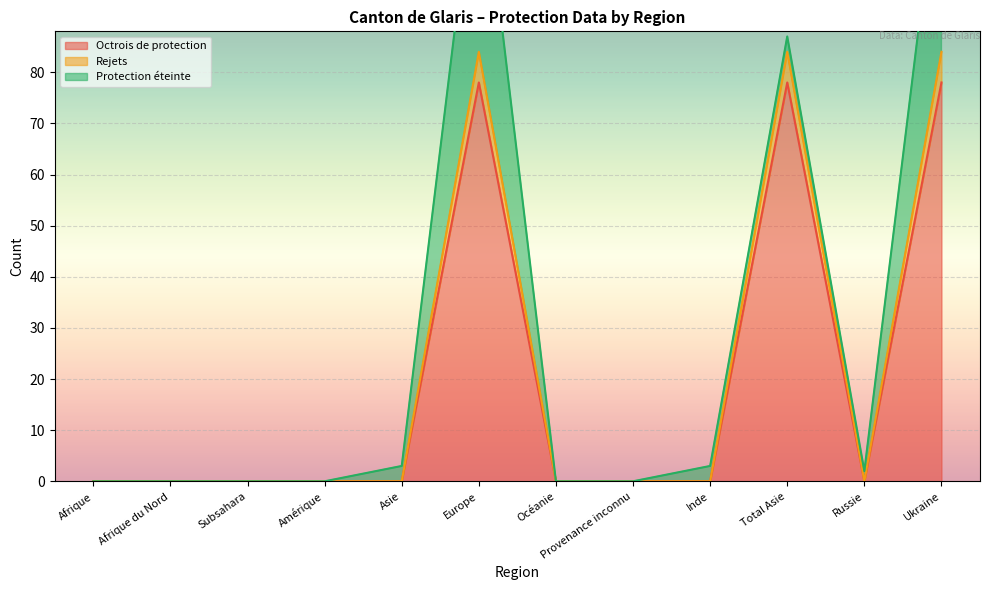

The Octrois de protection series shows 0 at Océanie. True or false?

True